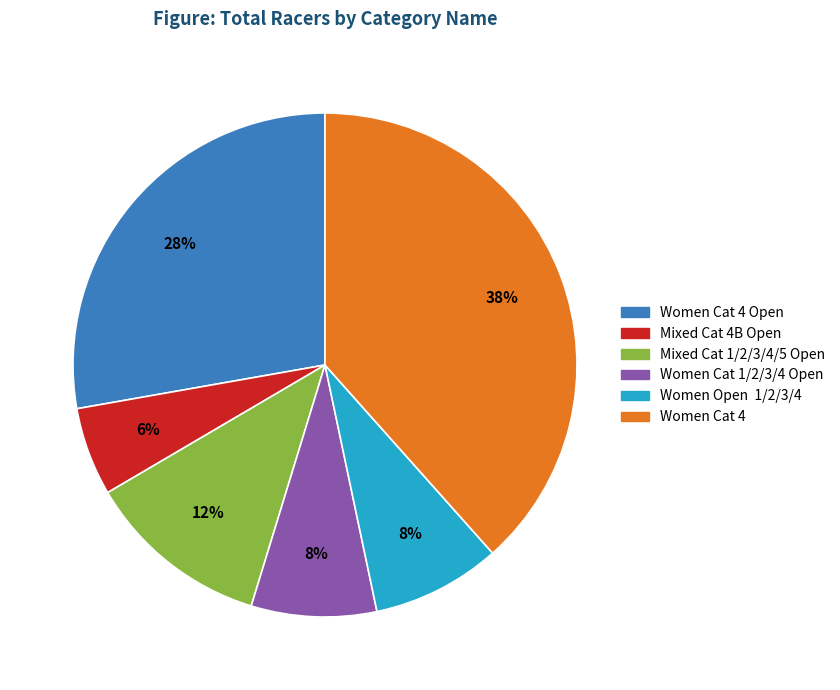

Does any single category account for the majority?

No